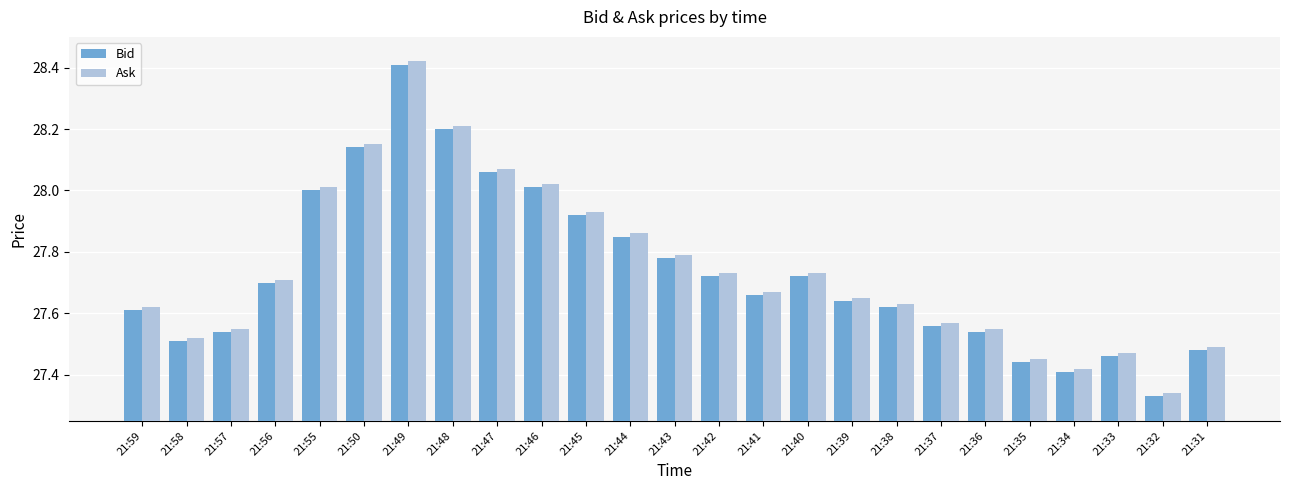

At which label does Ask reach its peak?

21:49